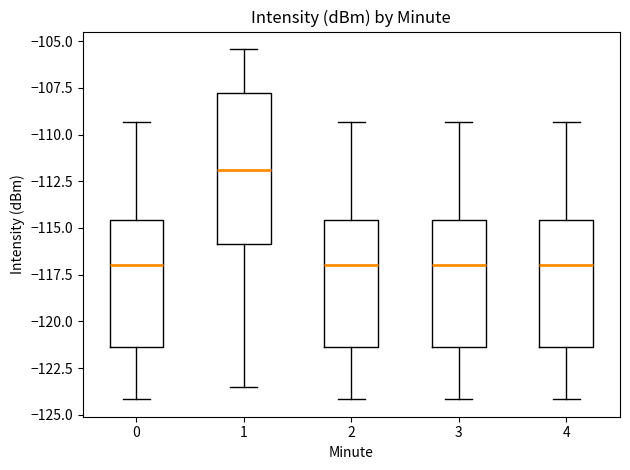

Which box is the tallest, from its lower edge to its upper edge?

1